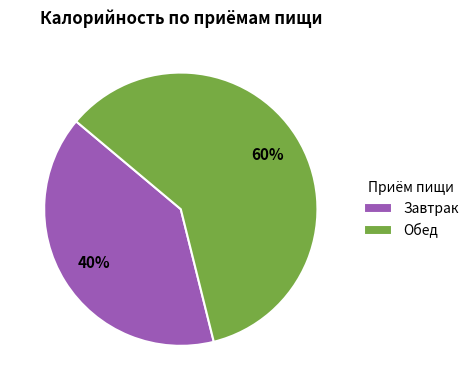

To the nearest percent, what portion does Обед represent?

60%